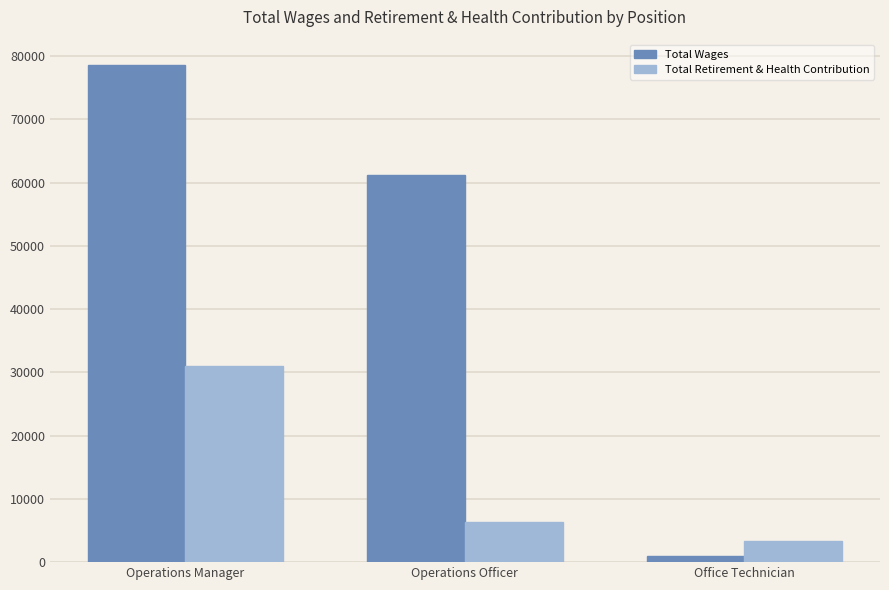

Reading right to left, transcribe all the data shown in this chart.

Total Wages: Office Technician=956	Operations Officer=61166	Operations Manager=78650
Total Retirement & Health Contribution: Office Technician=3359	Operations Officer=6291	Operations Manager=31062